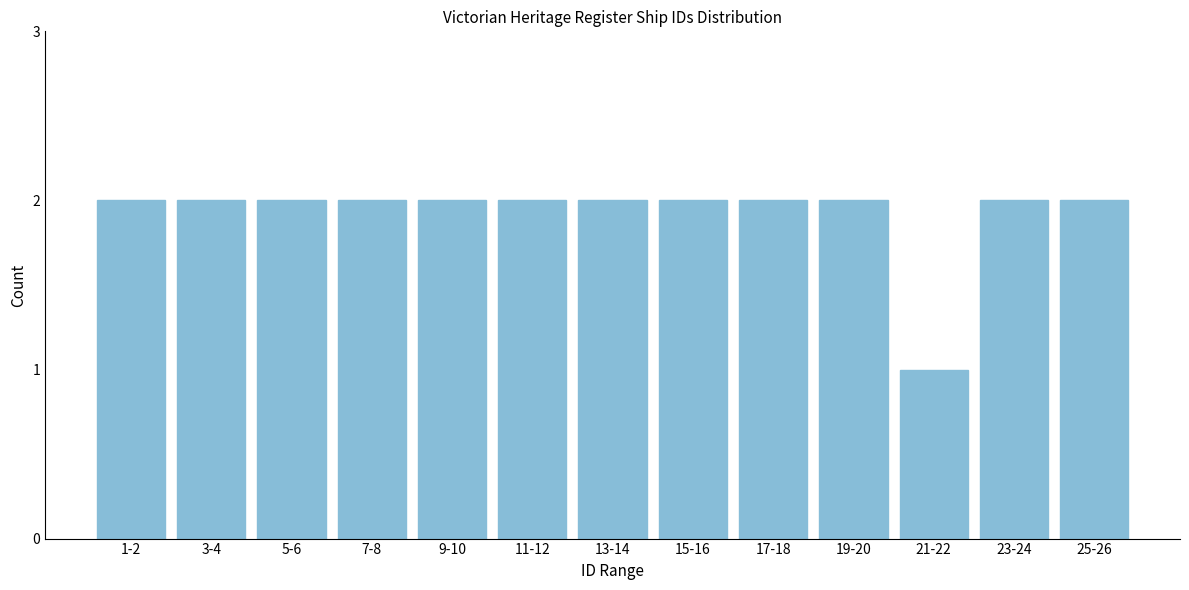

Reading left to right, list all the values displayed in this chart.

2	2	2	2	2	2	2	2	2	2	1	2	2